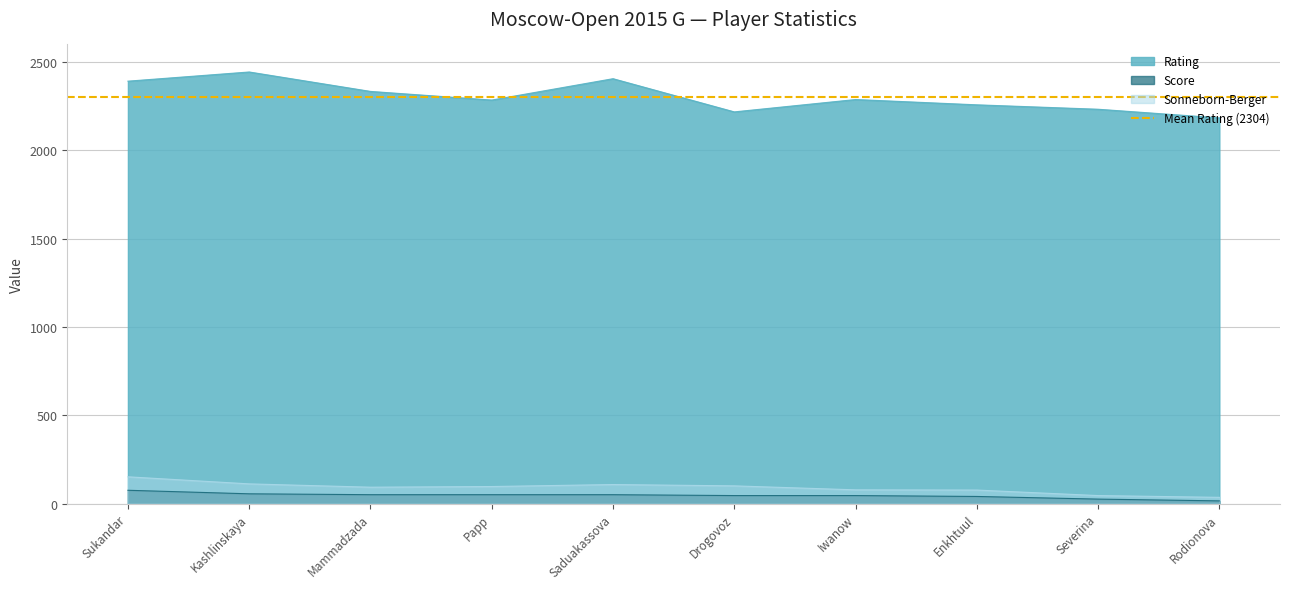

Which series has the largest range (max minus min)?

Rating